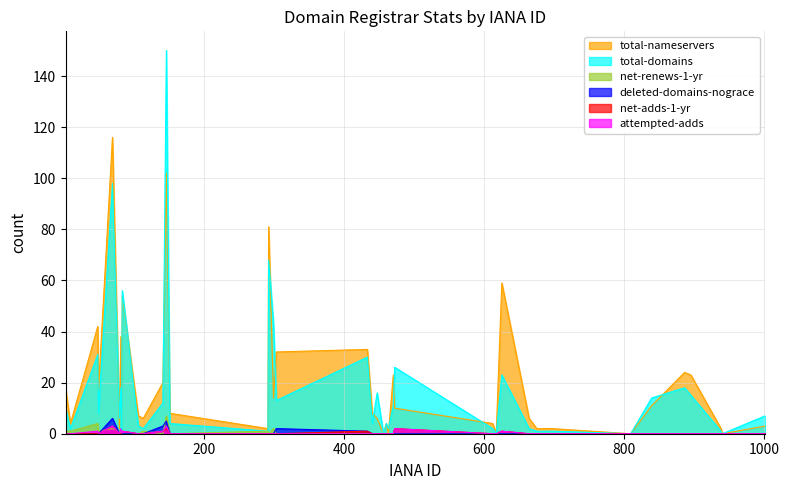

True or false: deleted-domains-nograce has more than 2 interior local peaks.

True